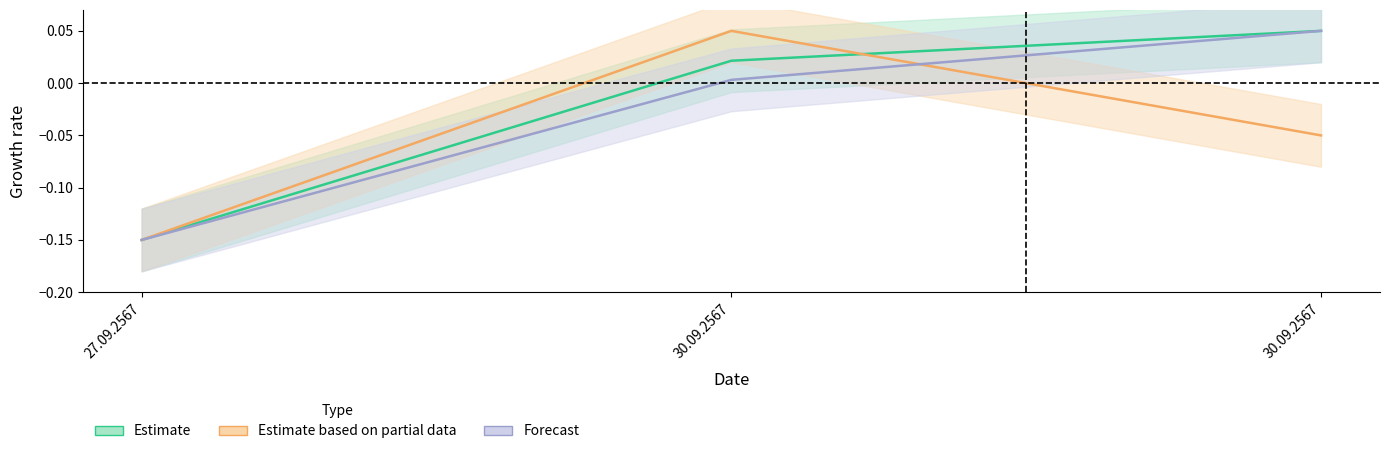

How many negative values does the Estimate series have?

1